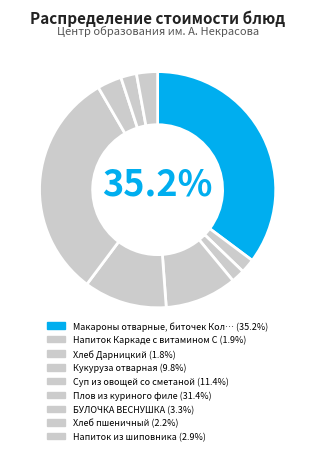

How many slices are in this pie chart?

9